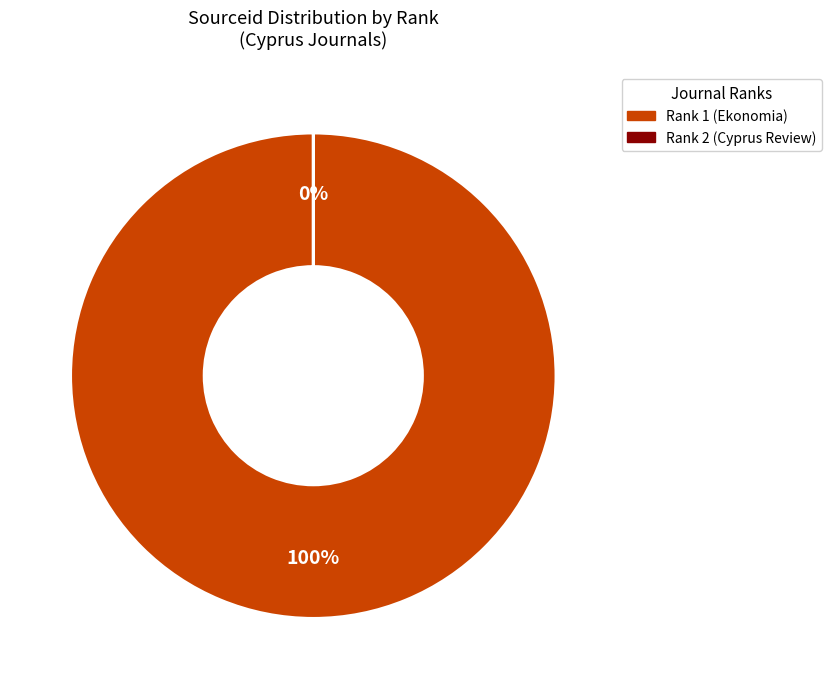

Which slice represents more than half of the pie?

Rank 1 (Ekonomia)